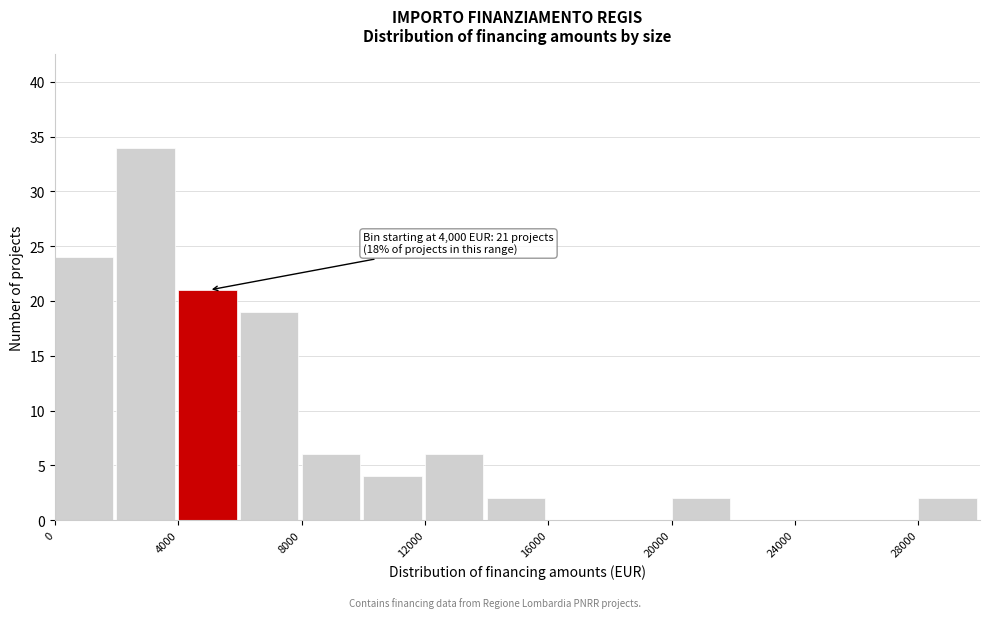

Which range on the x-axis has the tallest bar?

2000 to 4000